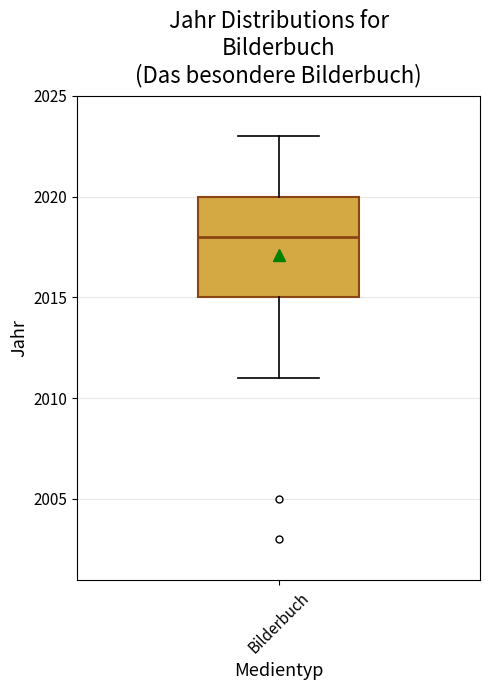

Transcribe this box plot: give where the median line is, the range the box spans, and where the two whiskers end, as read against the y-axis. The values are not printed on the chart, so give them approximately, as read against the axis.

median 2018, box 2015 to 2020, whiskers 2011 to 2023